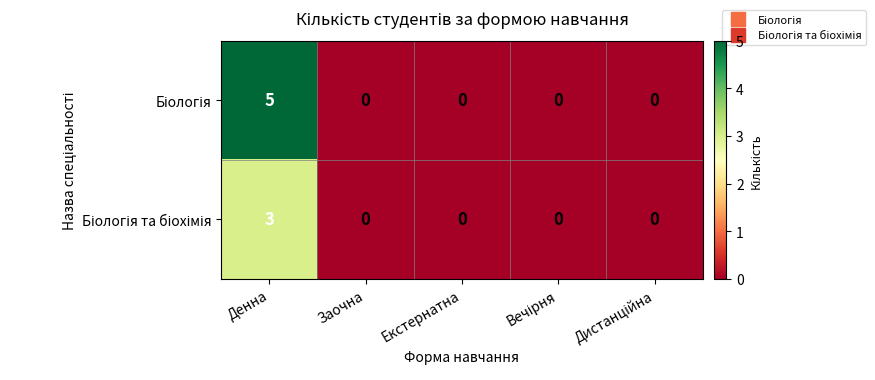

Which label corresponds to the largest value in the chart?

Денна